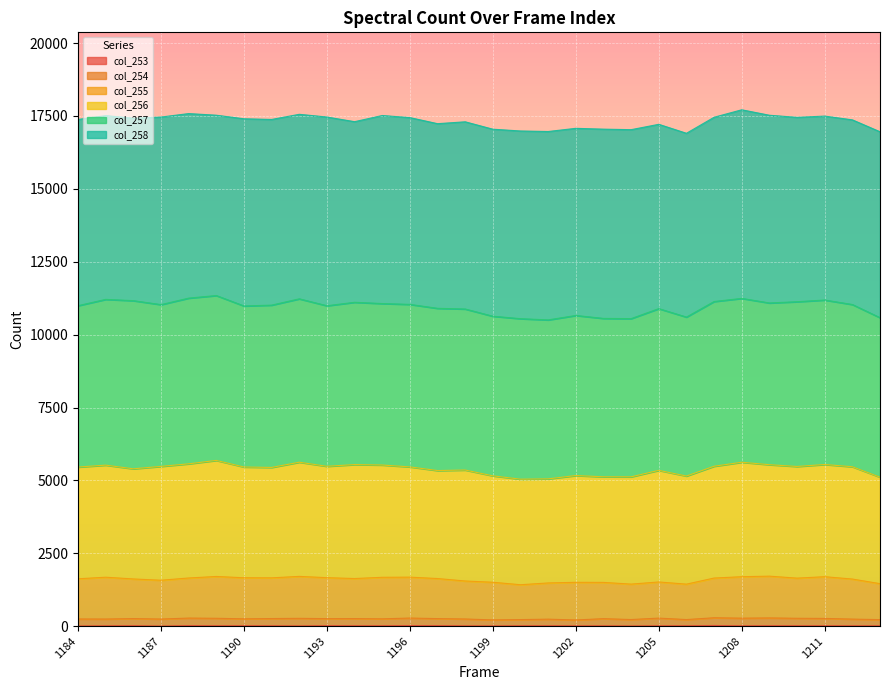

What is the value of the col_254 point at the 18th from the left?

240